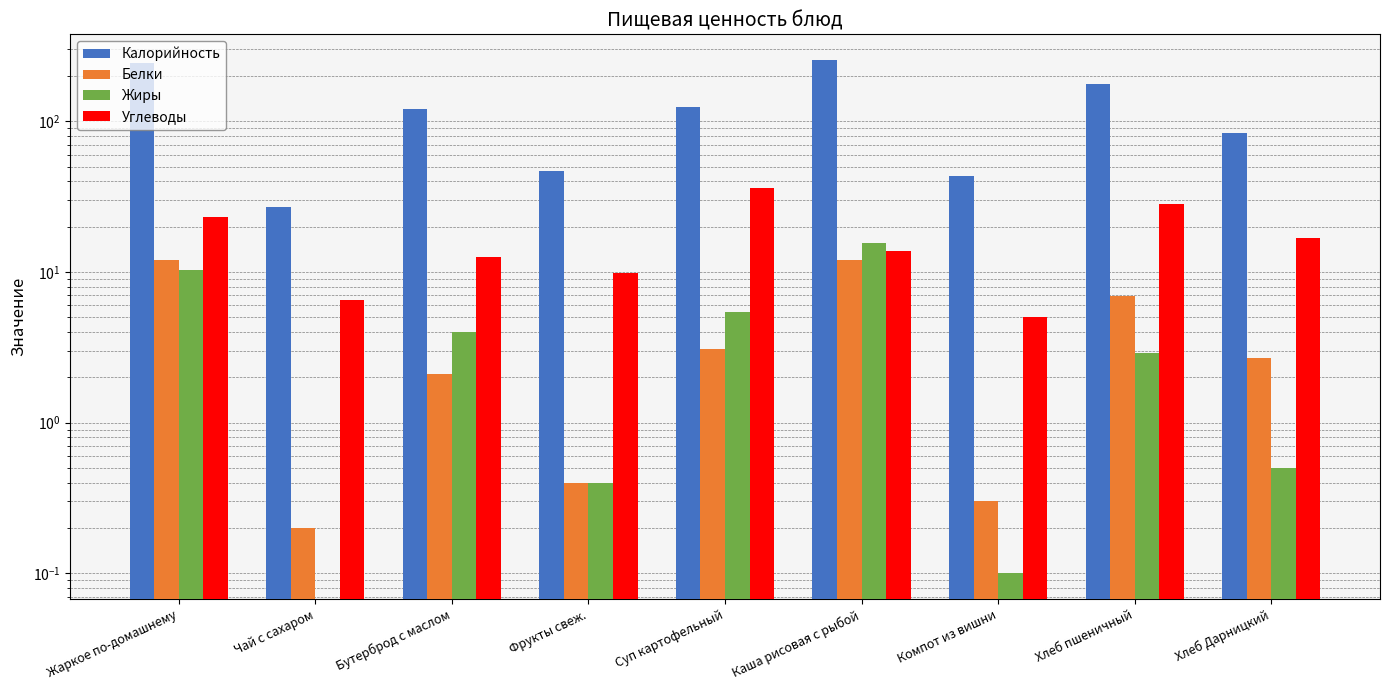

Where does the Белки series first go above 2?

Жаркое по-домашнему